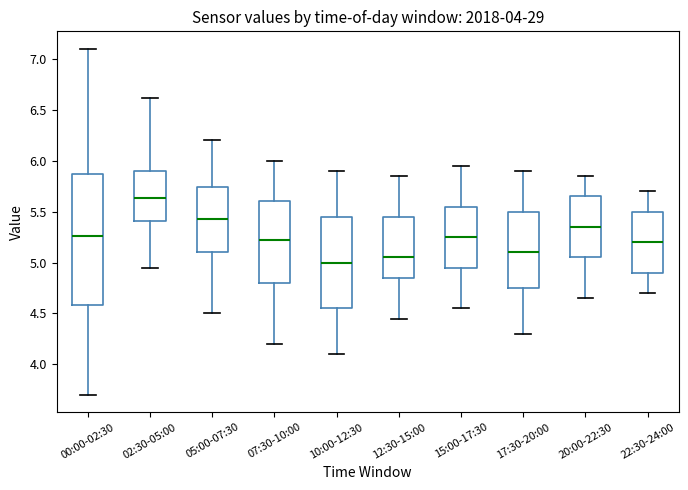

Which box has the highest median line?

02:30-05:00